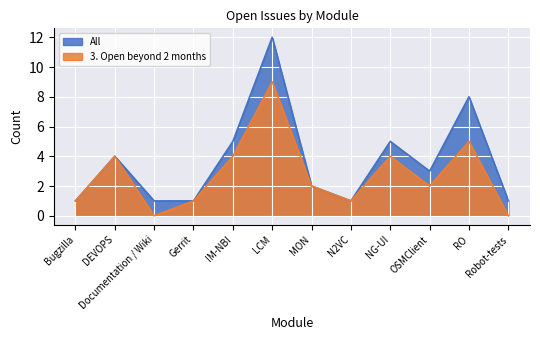

True or false: All and 3. Open beyond 2 months intersect in this chart.

False